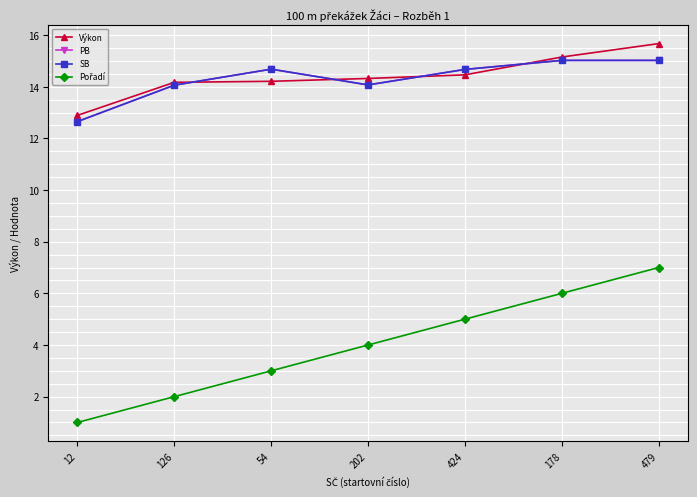

Does the chart have visible grid lines?

Yes